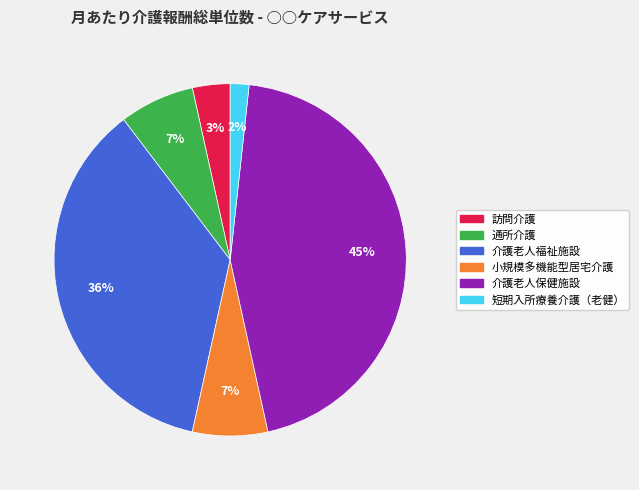

Which has a higher value, 介護老人福祉施設 or 小規模多機能型居宅介護?

介護老人福祉施設